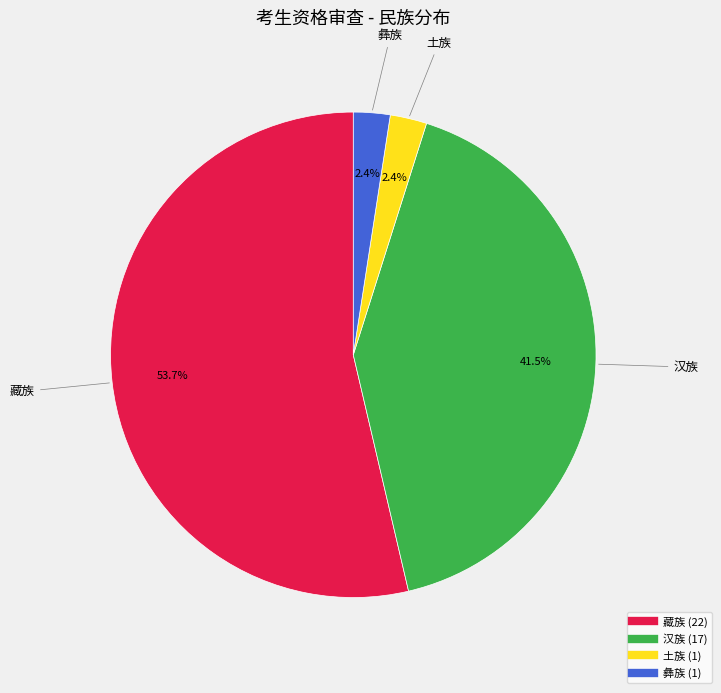

To the nearest percent, what portion does 藏族 represent?

54%